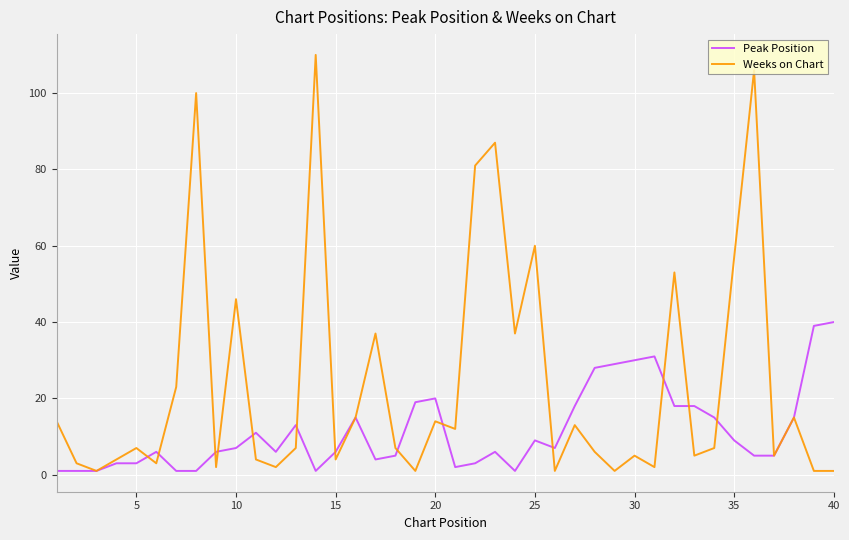

Reading left to right, list all the values displayed in this chart.

Peak Position: 1	1	1	3	3	6	1	1	6	7	11	6	13	1	6	15	4	5	19	20	2	3	6	1	9	7	18	28	29	30	31	18	18	15	9	5	5	15	39	40
Weeks on Chart: 14	3	1	4	7	3	23	100	2	46	4	2	7	110	4	15	37	7	1	14	12	81	87	37	60	1	13	6	1	5	2	53	5	7	57	106	5	15	1	1